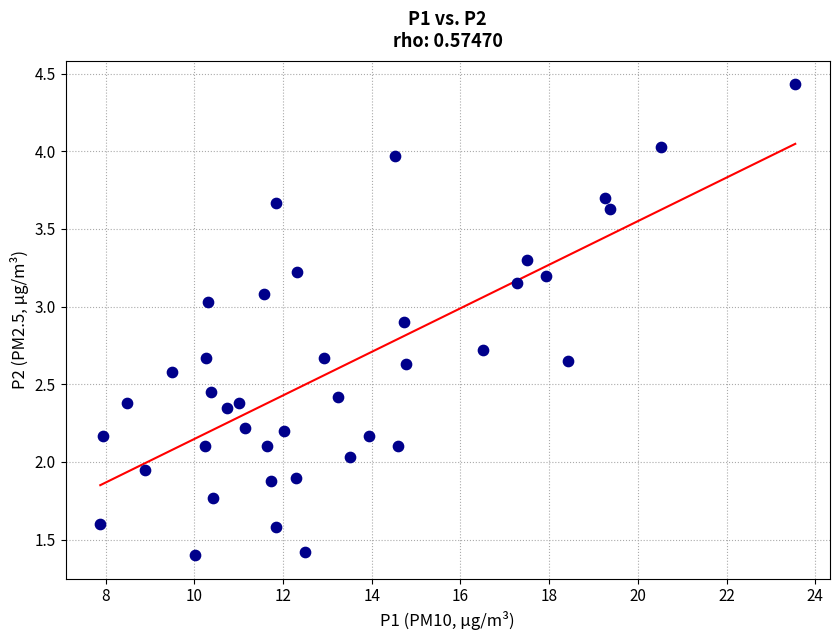

What is the range of X values (max minus min)?

15.7